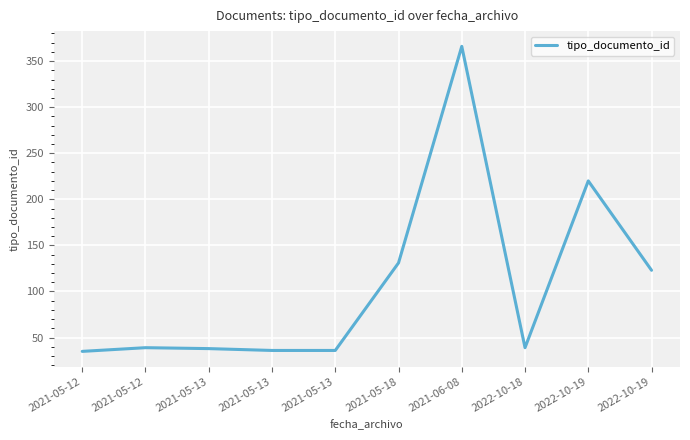

Reading left to right, transcribe all the data shown in this chart.

35	39	38	36	36	131	366	39	220	123